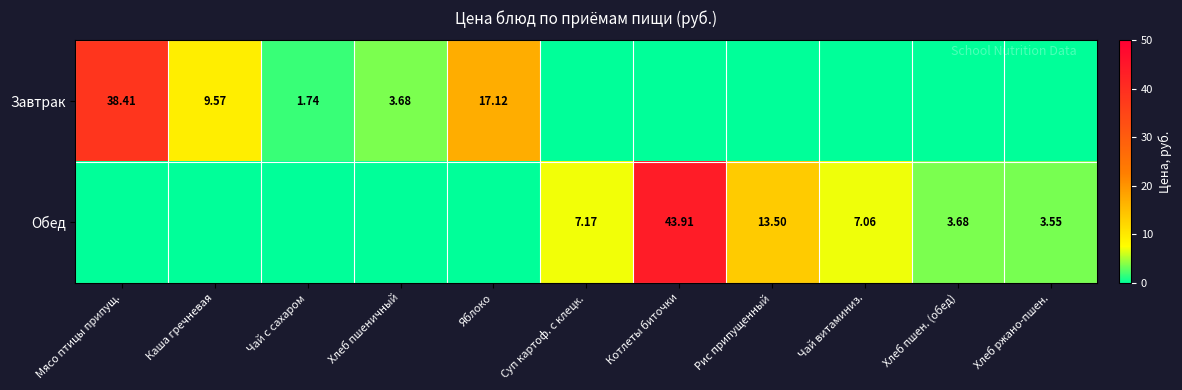

How many series are shown in this chart?

2